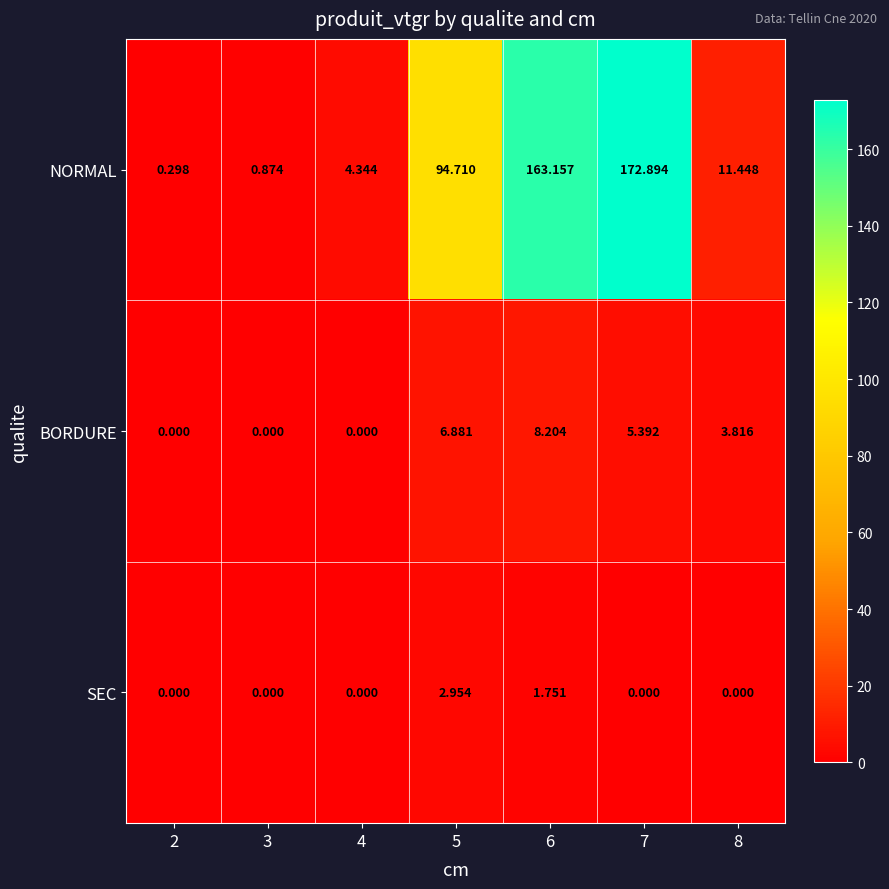

Is the value of BORDURE at 4 greater than the value of SEC at 5?

No